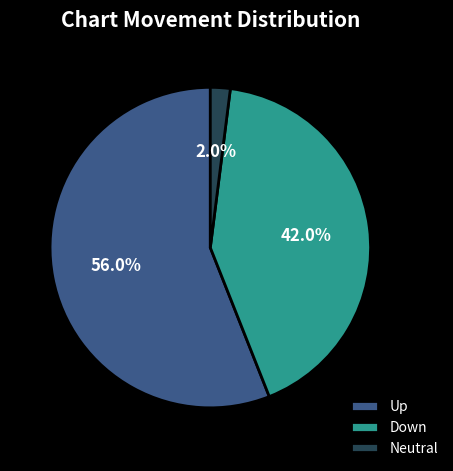

Combined, what portion of the pie is Neutral and Up?

58.0%